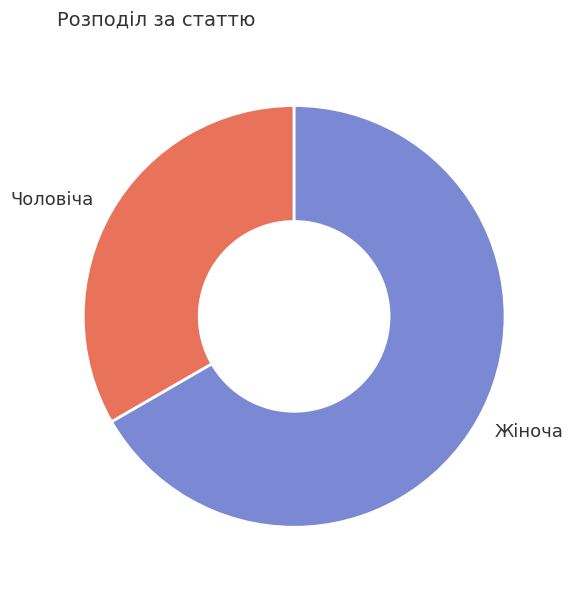

Between Жіноча and Чоловіча, which is larger?

Жіноча